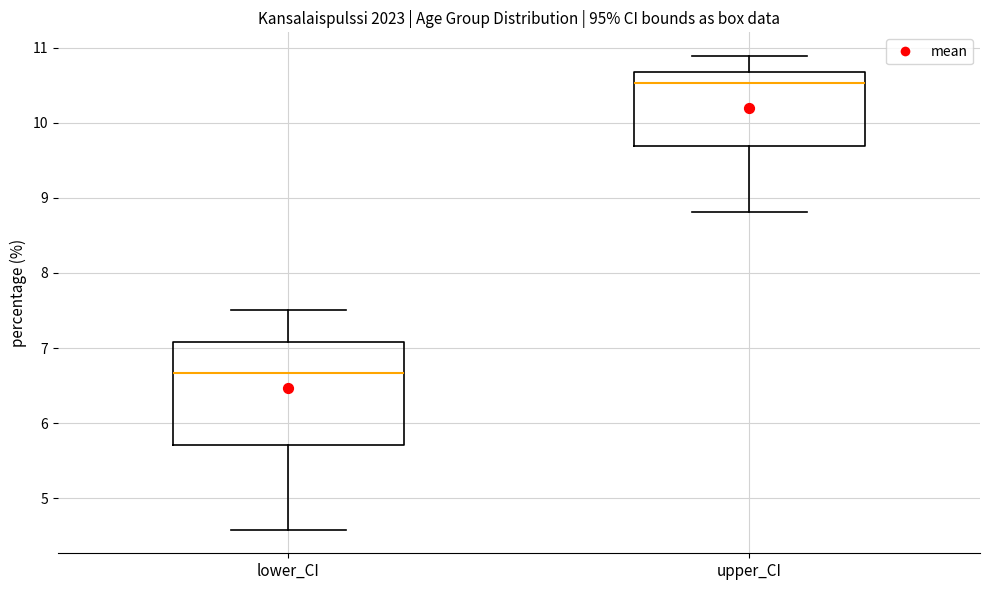

Where does the upper whisker of the box for upper_CI end on the y-axis? The values are not printed on the chart, so give them approximately, as read against the axis.

10.9